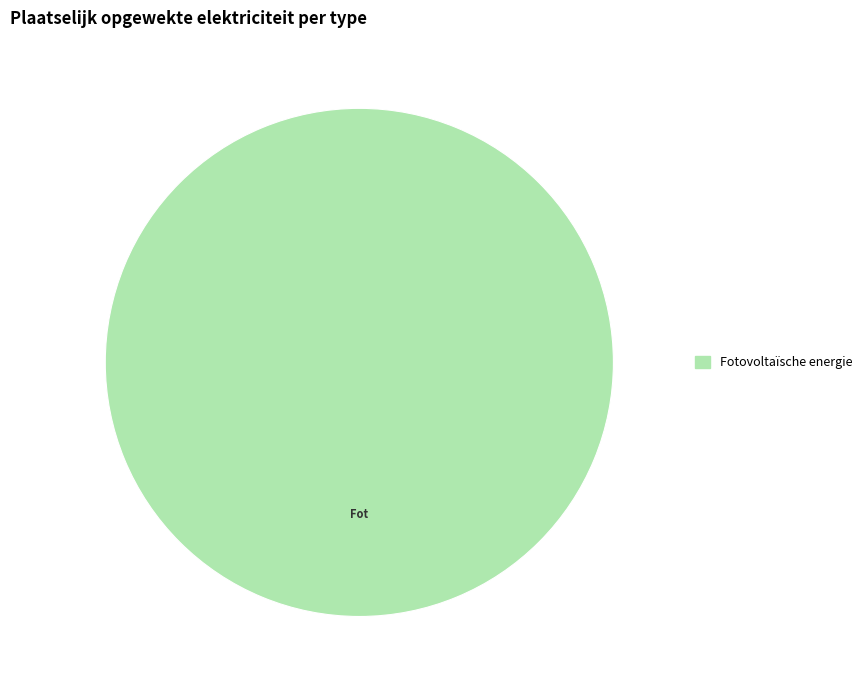

How many segments does this pie chart have?

1